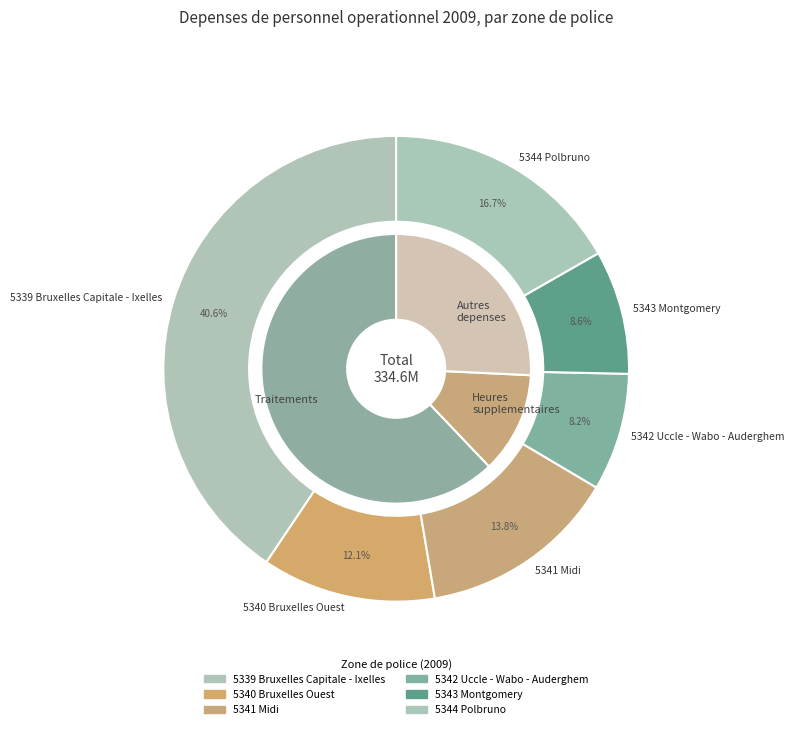

Does 5342 Uccle - Wabo - Auderghem represent more than half of the total?

No